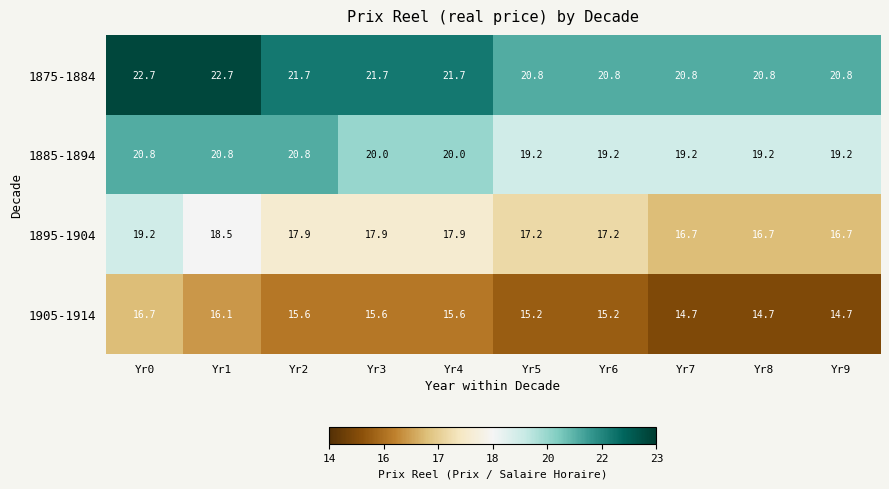

What is the difference between the maximum and minimum values in the 1895-1904 series?

2.5